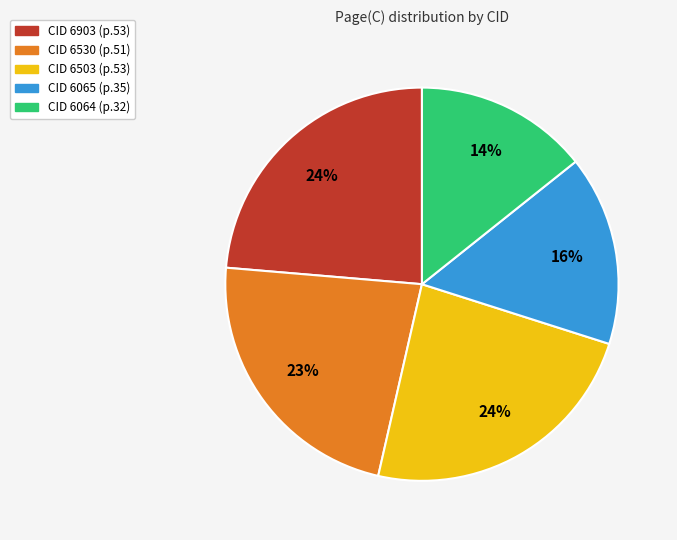

Is there any slice that represents more than half of the pie?

No